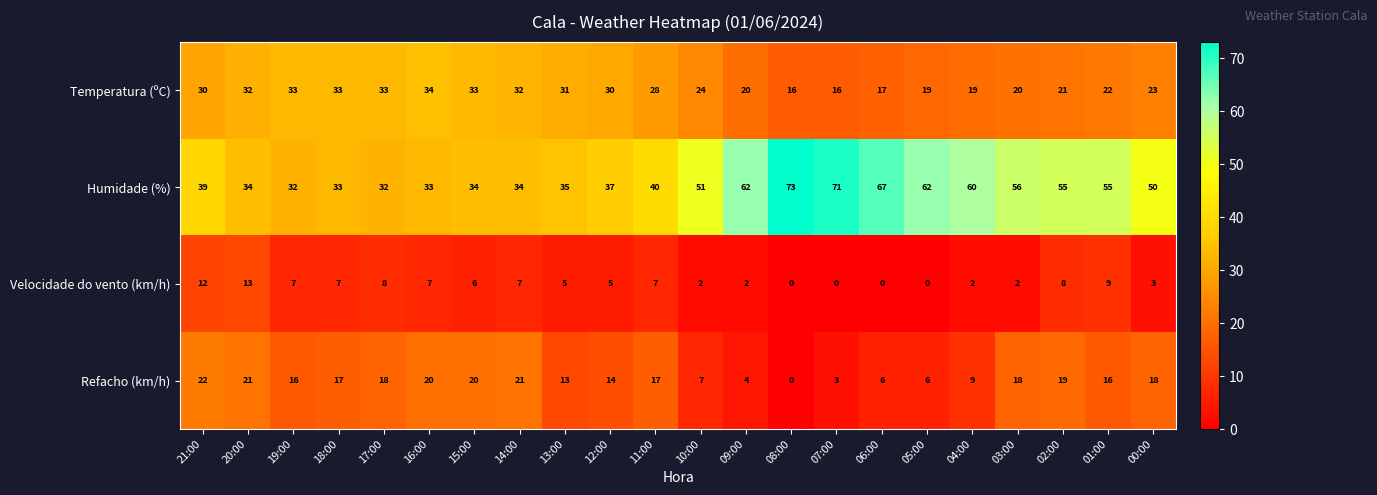

What is the average value of the Temperatura (ºC) series?

26